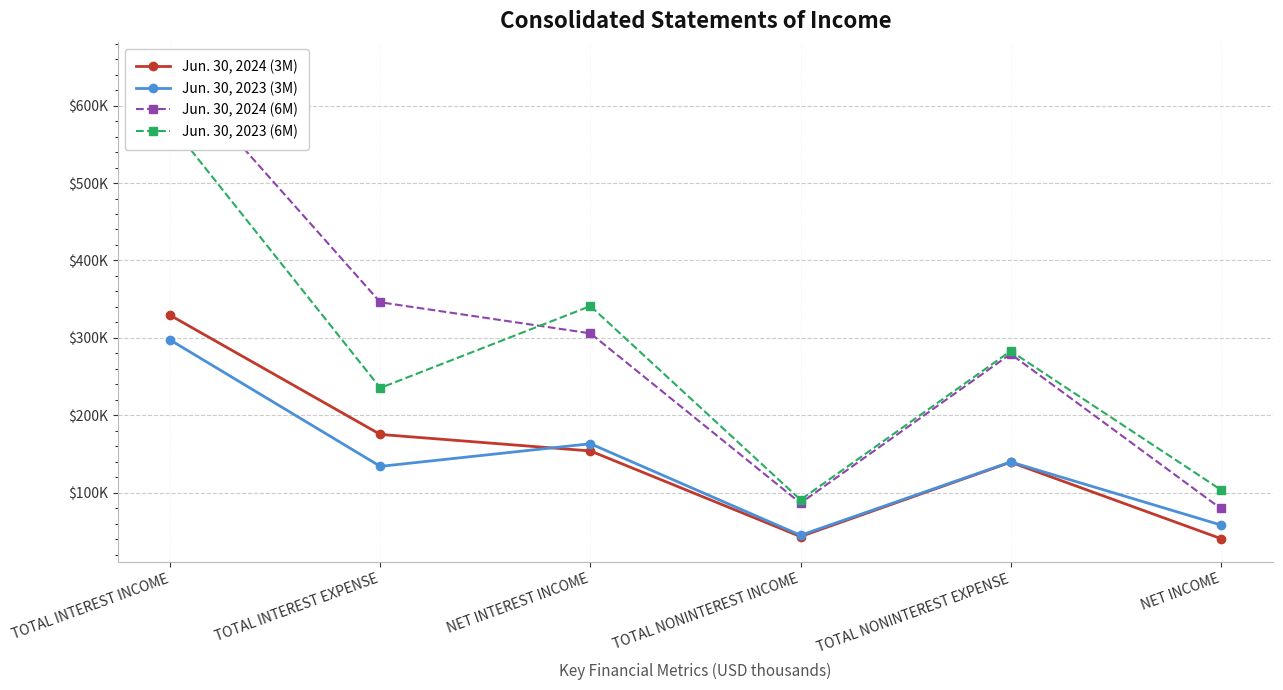

Reading right to left, list all the values displayed in this chart.

Jun. 30, 2024 (3M): NET INCOME=40763	TOTAL NONINTEREST EXPENSE=139354	TOTAL NONINTEREST INCOME=43299	NET INTEREST INCOME=153905	TOTAL INTEREST EXPENSE=175240	TOTAL INTEREST INCOME=329145
Jun. 30, 2023 (3M): NET INCOME=58314	TOTAL NONINTEREST EXPENSE=139696	TOTAL NONINTEREST INCOME=44980	NET INTEREST INCOME=163230	TOTAL INTEREST EXPENSE=133990	TOTAL INTEREST INCOME=297220
Jun. 30, 2024 (6M): NET INCOME=79634	TOTAL NONINTEREST EXPENSE=279233	TOTAL NONINTEREST INCOME=86483	NET INTEREST INCOME=305811	TOTAL INTEREST EXPENSE=345983	TOTAL INTEREST INCOME=651794
Jun. 30, 2023 (6M): NET INCOME=103903	TOTAL NONINTEREST EXPENSE=282924	TOTAL NONINTEREST INCOME=90815	NET INTEREST INCOME=341065	TOTAL INTEREST EXPENSE=235292	TOTAL INTEREST INCOME=576357